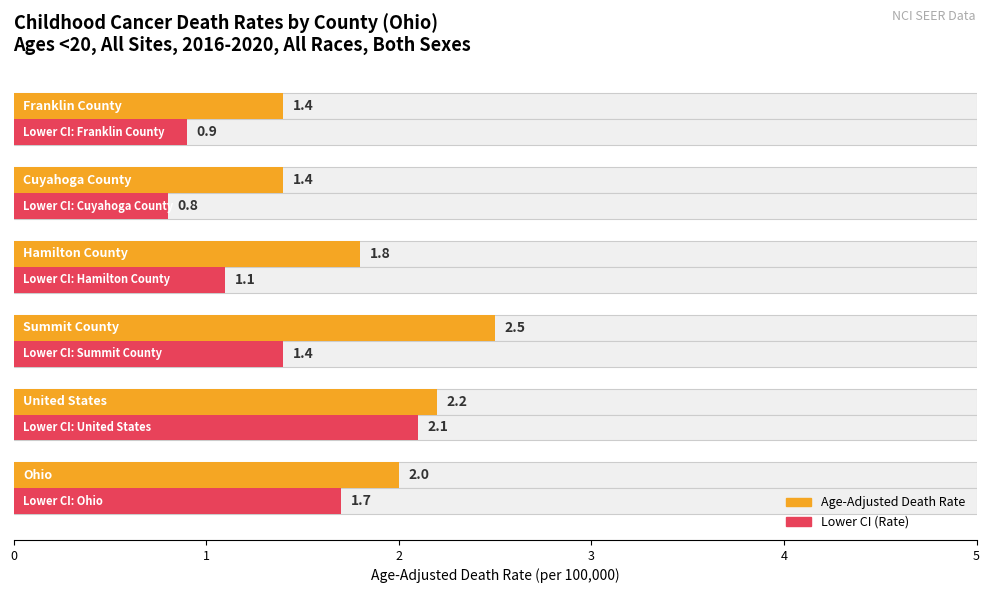

List the series in order of their overall mean, lowest first.

Lower CI (Rate), Age-Adjusted Death Rate